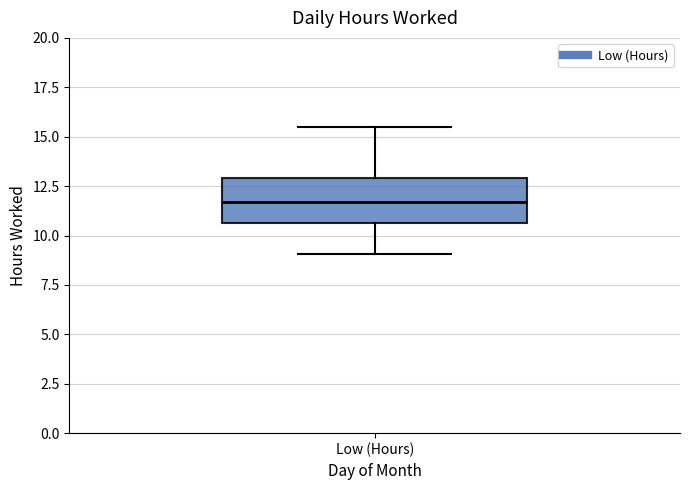

Transcribe this box plot: give where the median line is, the range the box spans, and where the two whiskers end, as read against the y-axis. The values are not printed on the chart, so give them approximately, as read against the axis.

median 11.5, box 10.5 to 13.0, whiskers 9.0 to 15.5